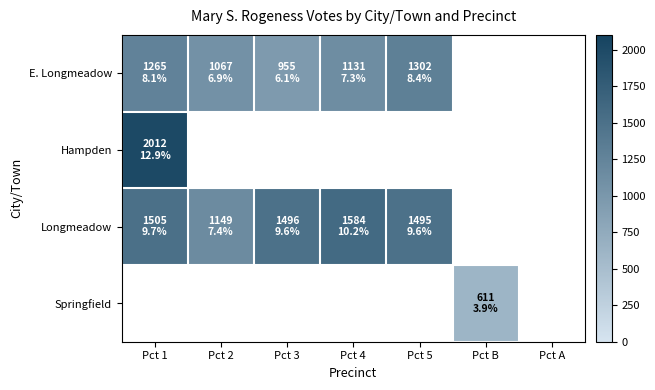

The Longmeadow series shows 1496.0 at Pct 3. True or false?

True